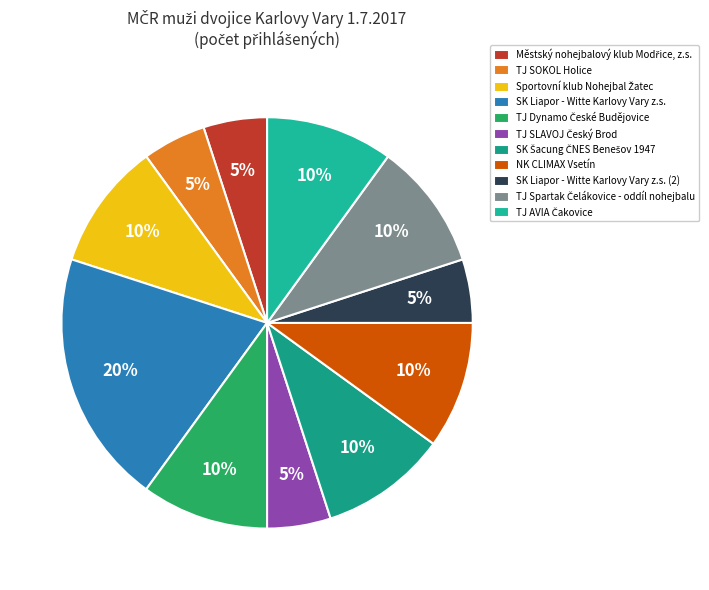

Is there a majority slice in this chart?

No